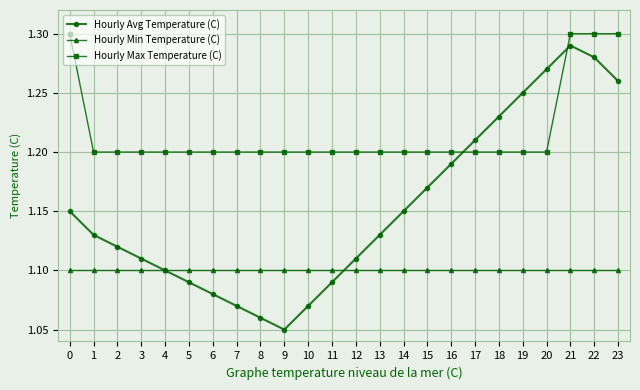

What is the difference between the second highest and minimum values in the Hourly Avg Temperature (C) series?

0.2